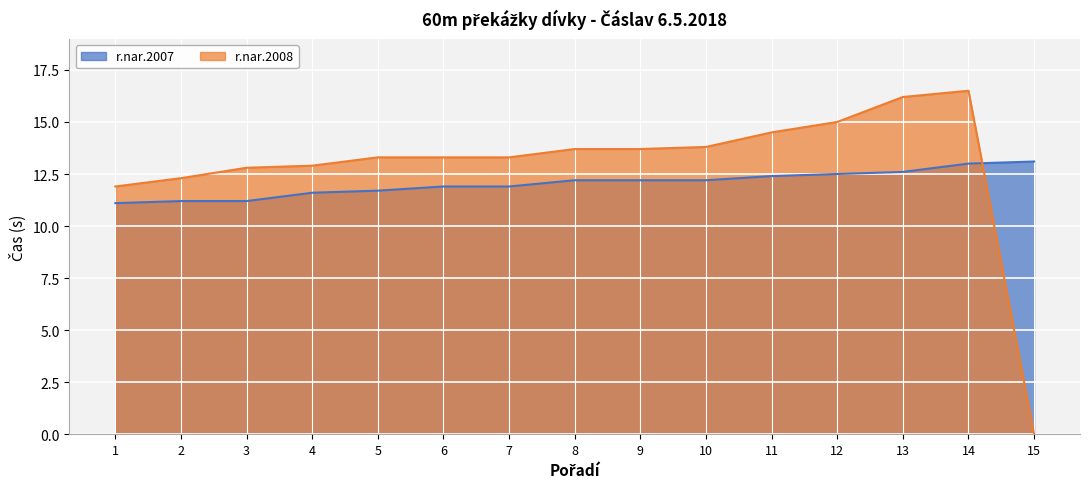

What is the total value across all series at 5?

25.0